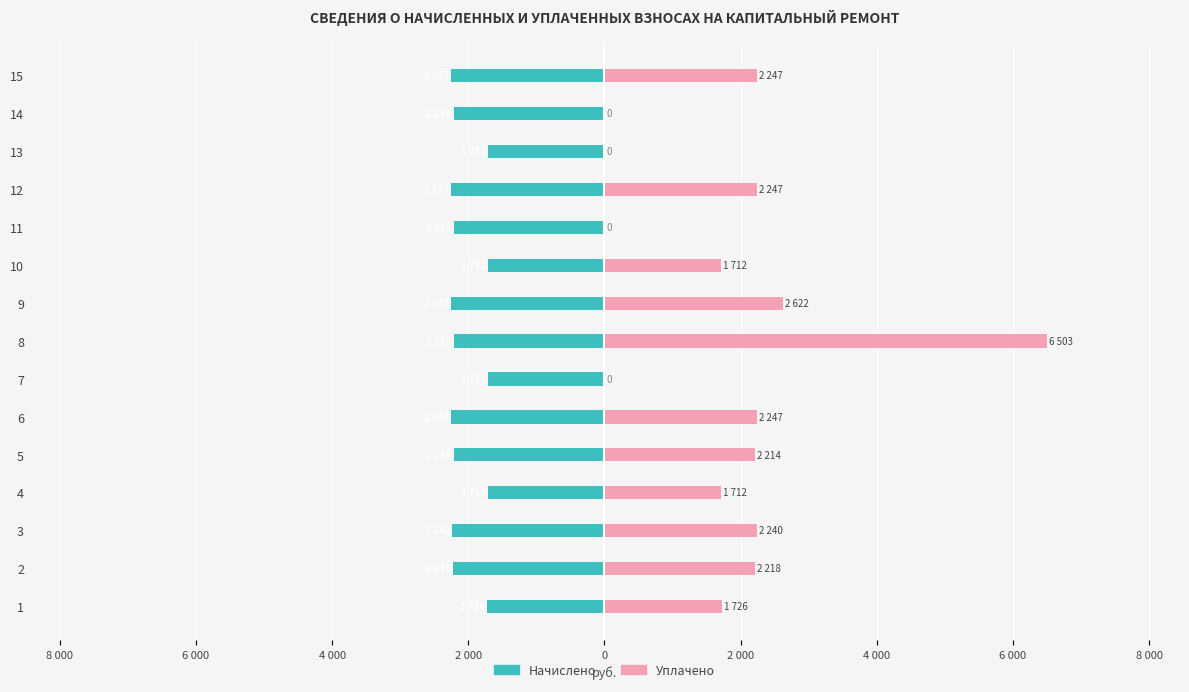

At how many categories does at least one series exceed 5724?

1